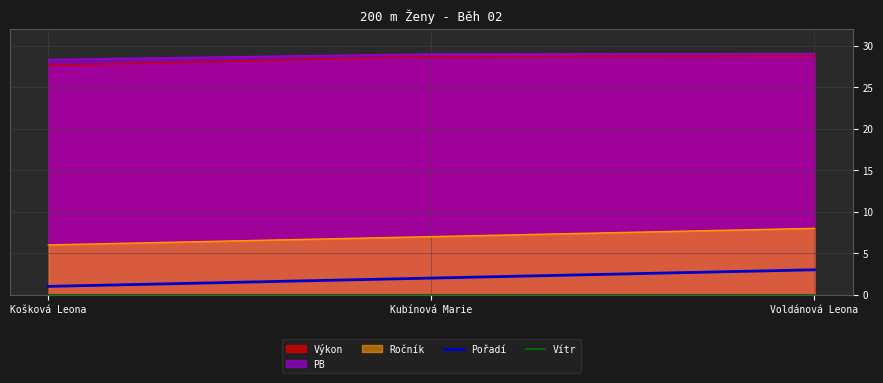

What is the label of the 3rd point from the left?

Voldánová Leona